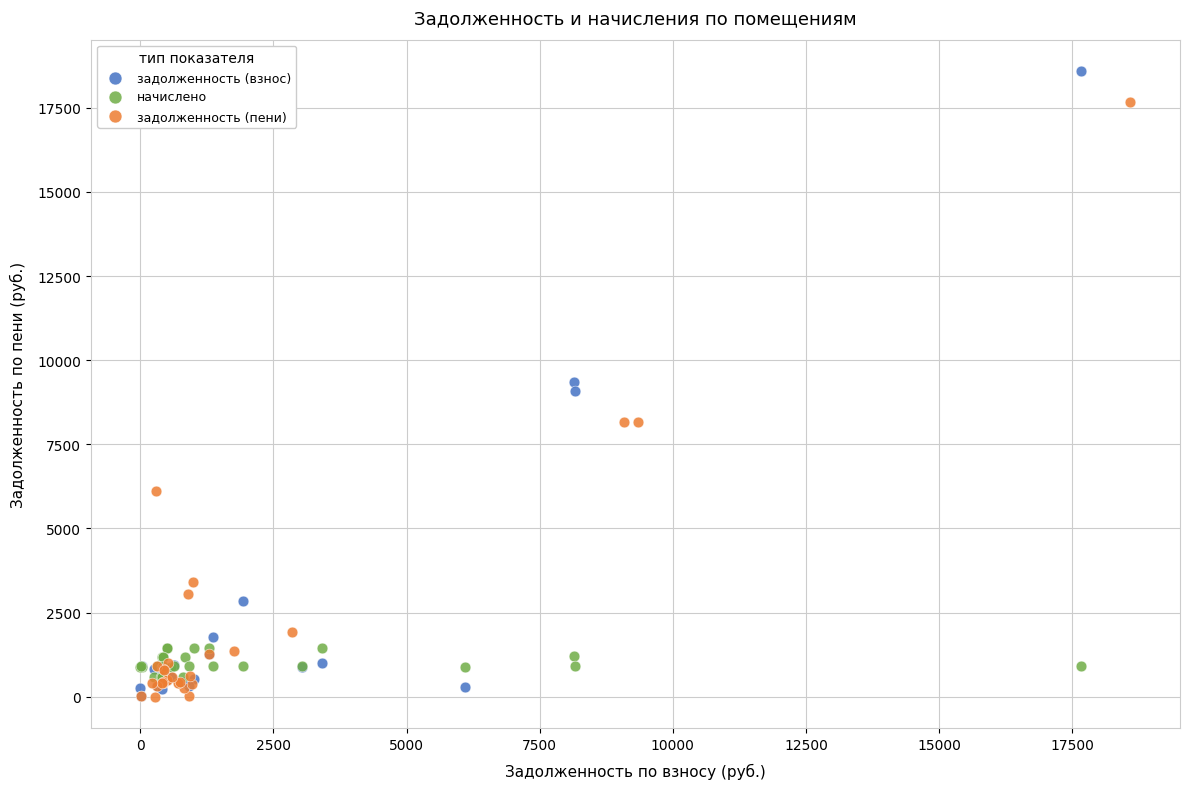

Which series reaches the maximum Y coordinate?

задолженность (взнос)